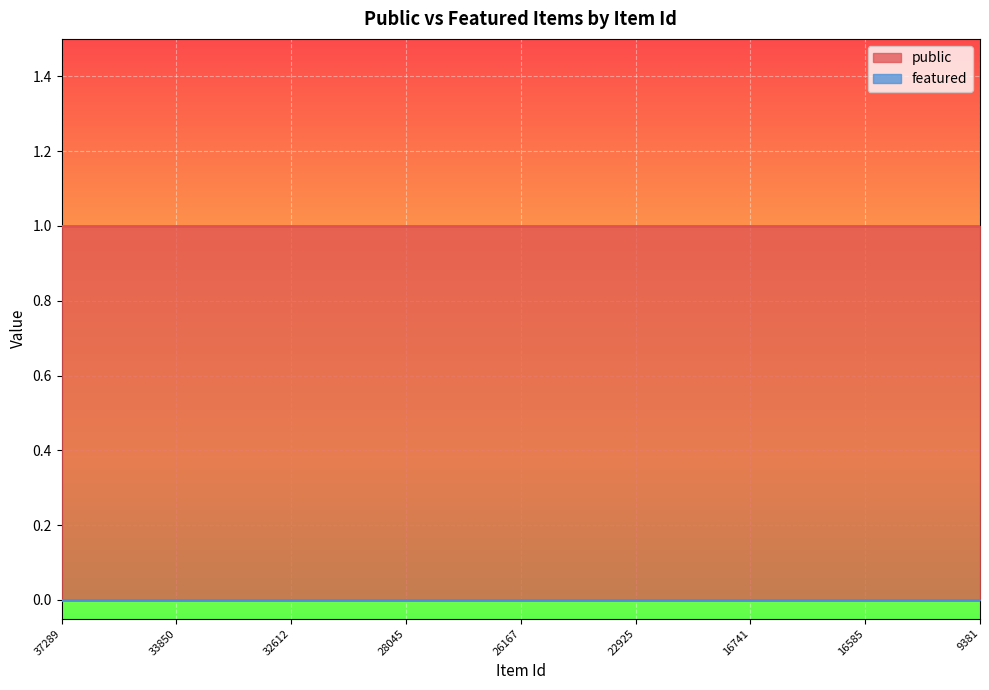

Reading left to right, transcribe all the data shown in this chart.

public: 37289=1	34155=1	33872=1	33850=1	32630=1	32629=1	32612=1	32611=1	32610=1	28045=1	28044=1	28010=1	26167=1	24829=1	24828=1	22925=1	19273=1	16749=1	16741=1	16594=1	16593=1	16585=1	9402=1	9385=1	9381=1
featured: 37289=0	34155=0	33872=0	33850=0	32630=0	32629=0	32612=0	32611=0	32610=0	28045=0	28044=0	28010=0	26167=0	24829=0	24828=0	22925=0	19273=0	16749=0	16741=0	16594=0	16593=0	16585=0	9402=0	9385=0	9381=0